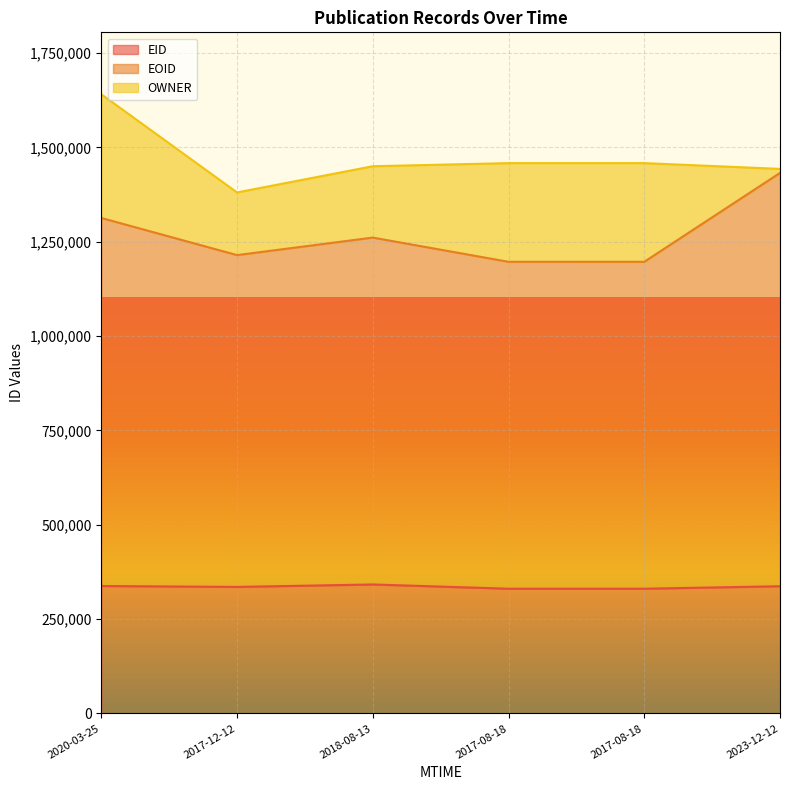

What is the sum of all EID values?

2012944